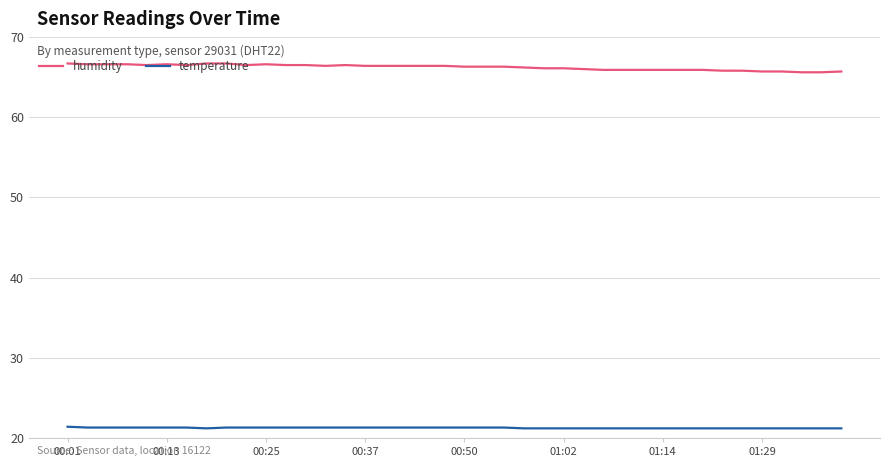

What is the maximum value for humidity?

66.7